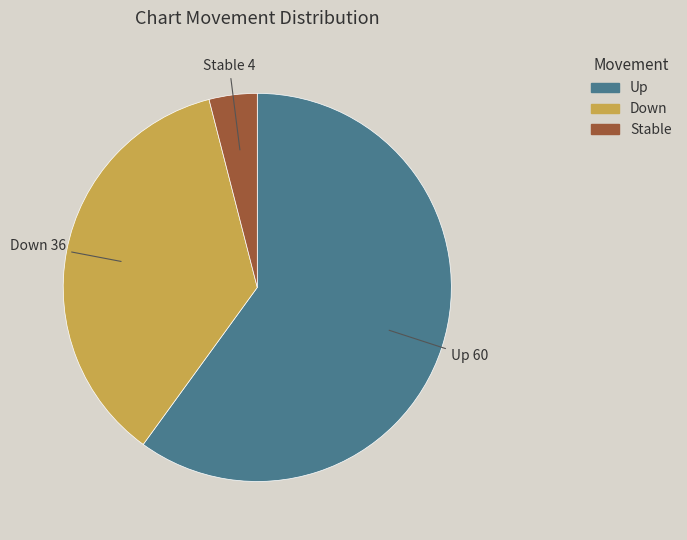

Approximately how many times larger is the value at Up compared to Down?

1.7